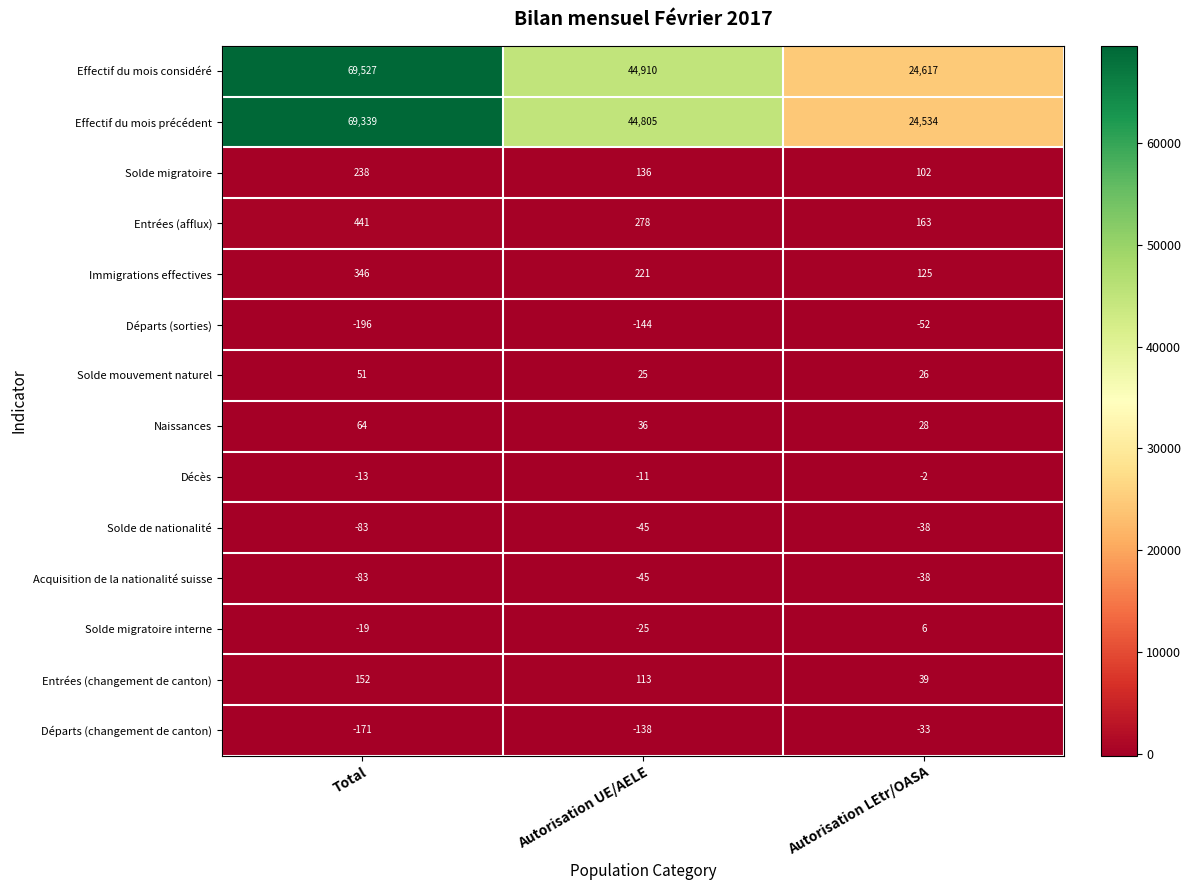

What is the difference between the Entrées (changement de canton) values at Autorisation LEtr/OASA and Autorisation UE/AELE?

74